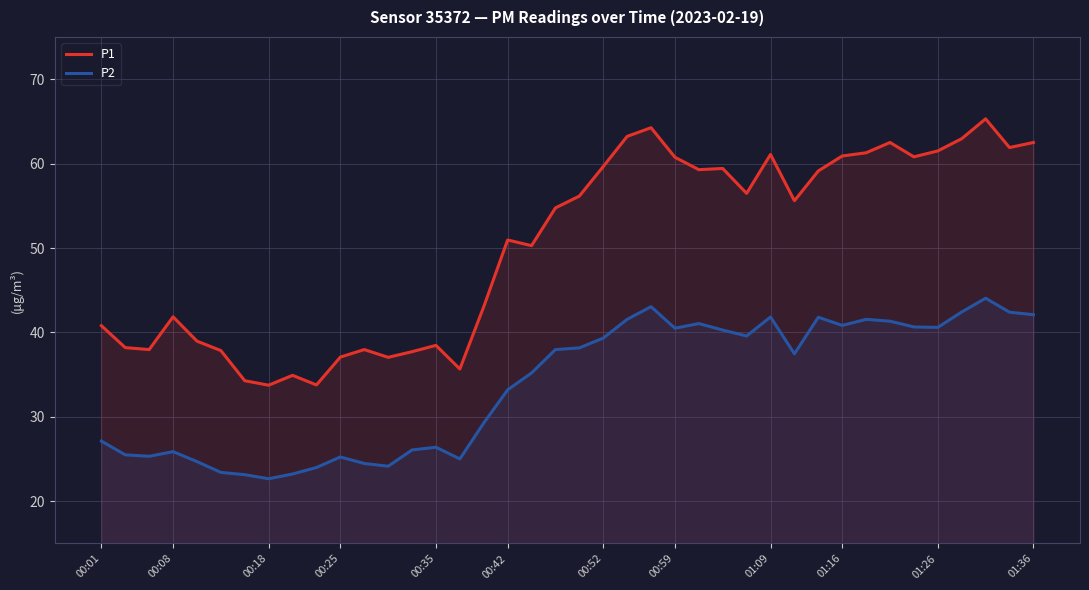

What is the value of the P2 point at the 2nd from the left?

25.5